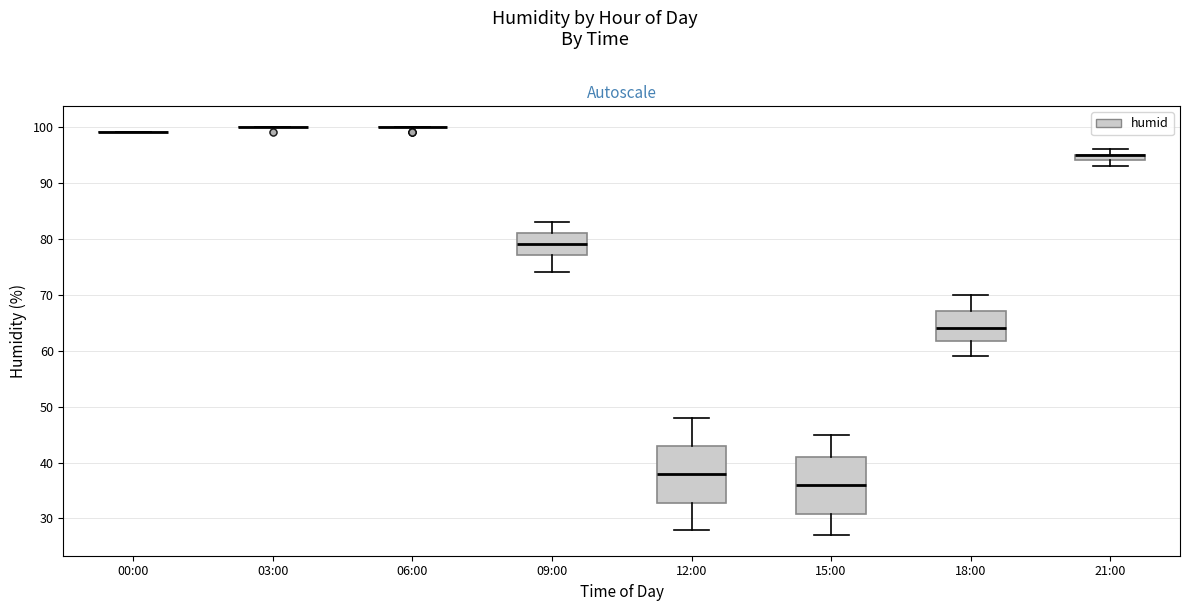

Where does the lower whisker of the box for 15:00 end on the y-axis? The values are not printed on the chart, so give them approximately, as read against the axis.

27